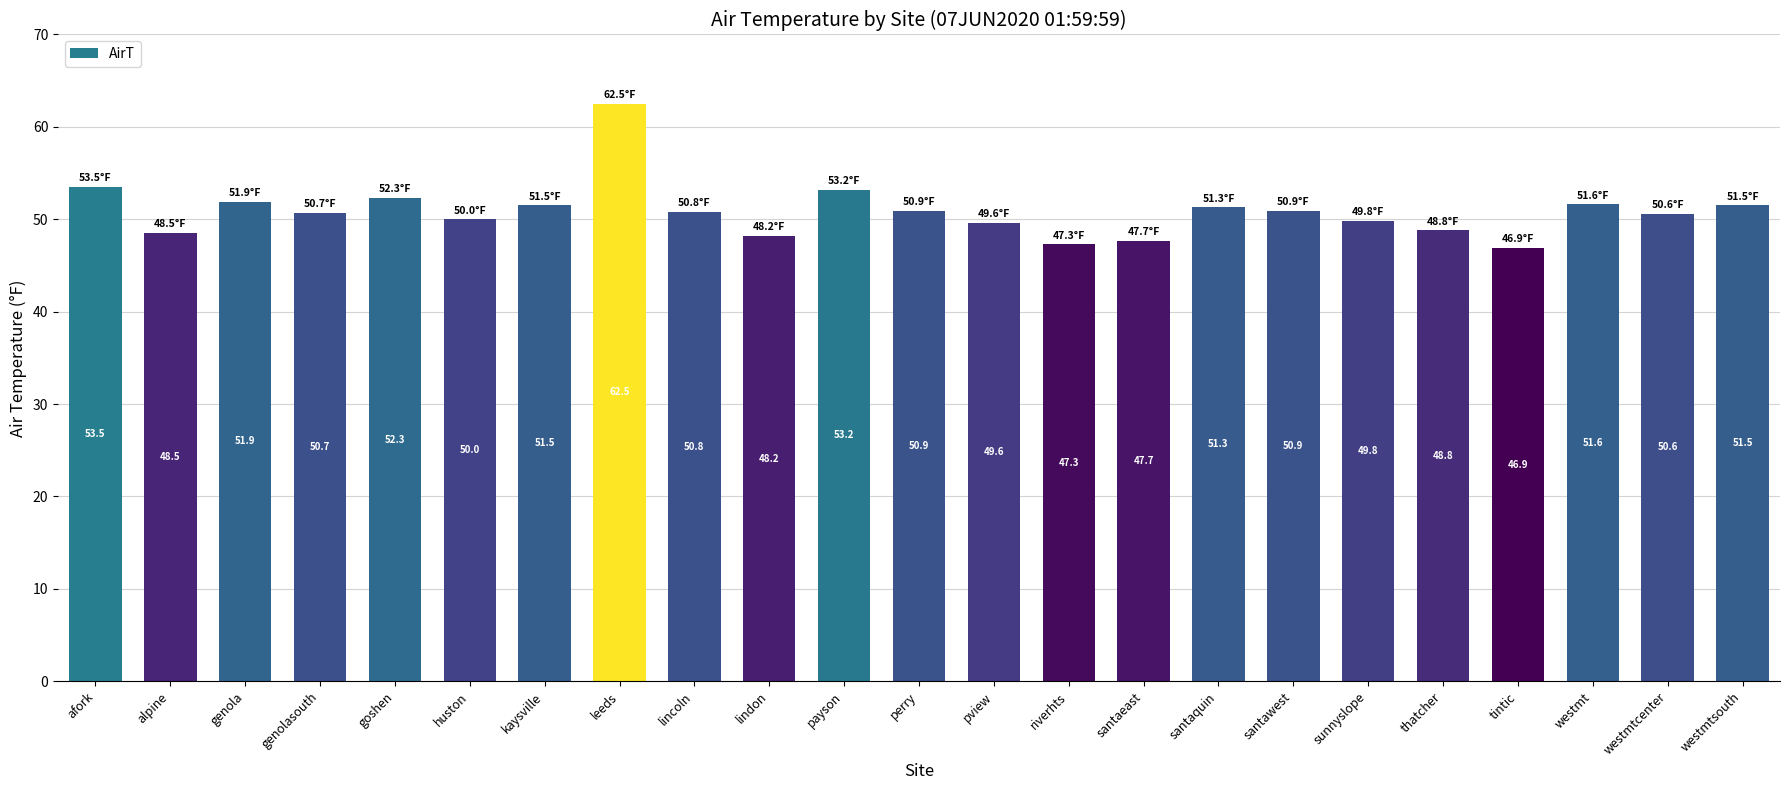

Read the value at westmt.

51.6